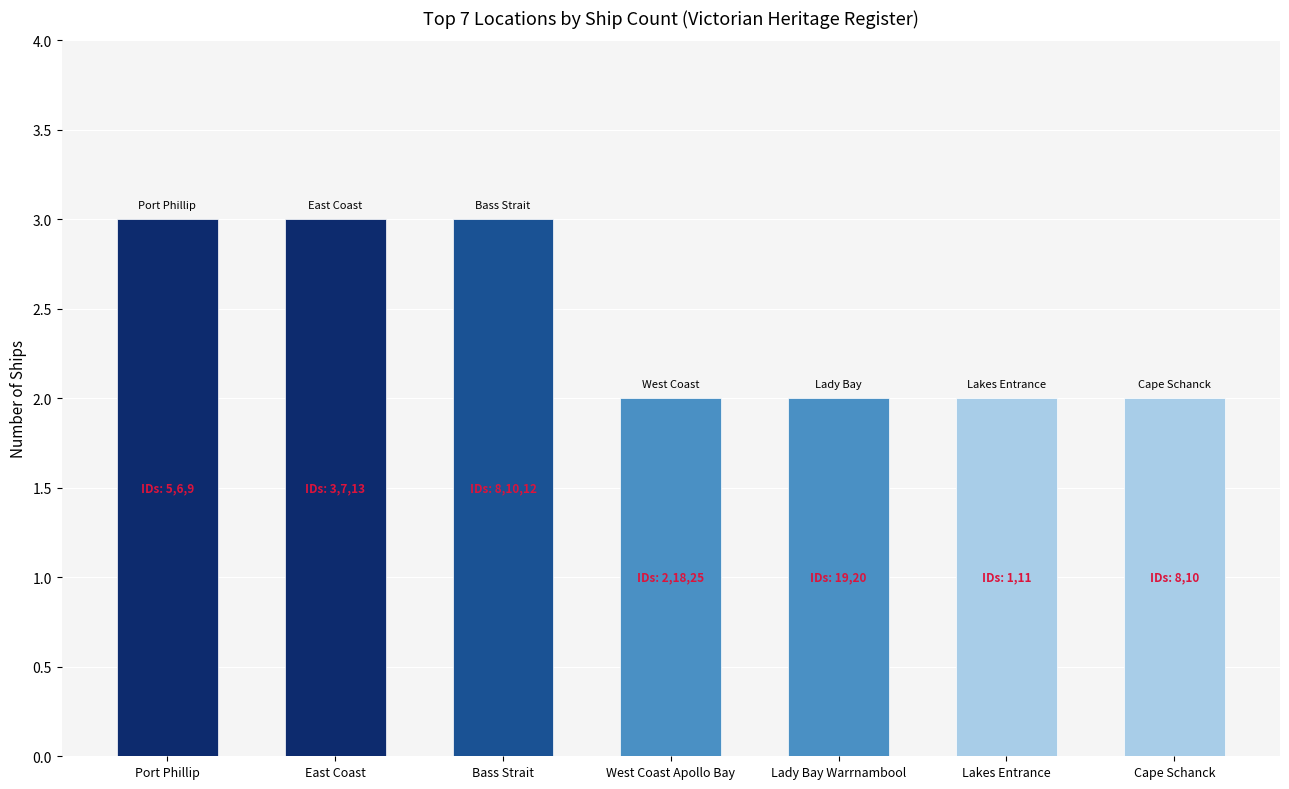

How many categories are shown in the chart?

7